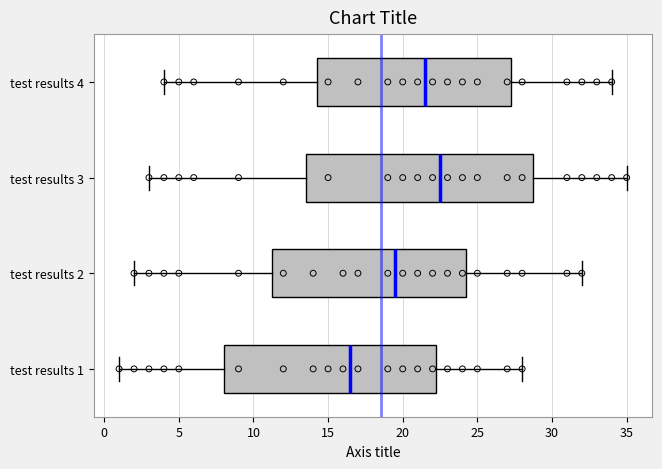

Reading bottom to top, transcribe this box plot: for each box, give where its median line is, the range the box spans, and where its two whiskers end, as read against the x-axis. The values are not printed on the chart, so give them approximately, as read against the axis.

test results 1: median 16.5, box 8.0 to 22.5, whiskers 1.0 to 28.0
test results 2: median 19.5, box 11.5 to 24.5, whiskers 2.0 to 32.0
test results 3: median 22.5, box 13.5 to 29.0, whiskers 3.0 to 35.0
test results 4: median 21.5, box 14.5 to 27.5, whiskers 4.0 to 34.0